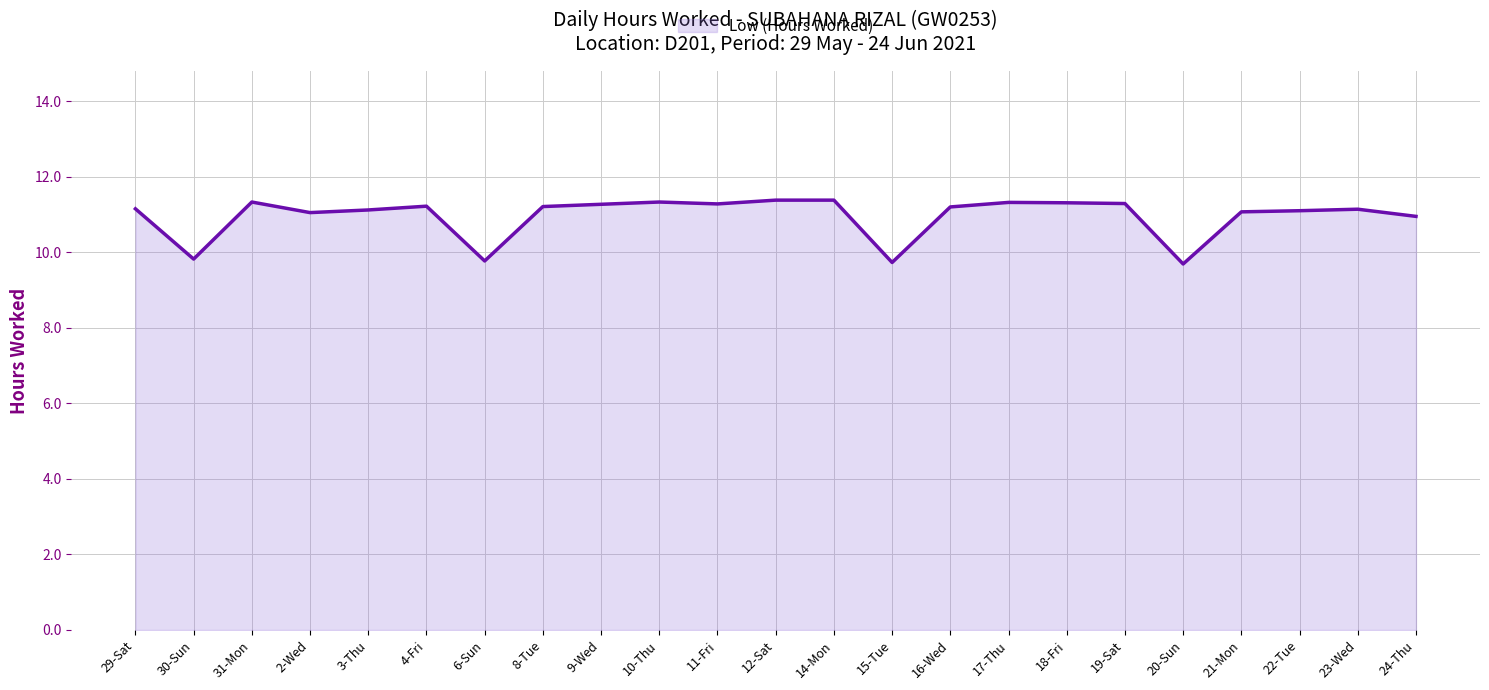

What position from the right is 14-Mon?

11